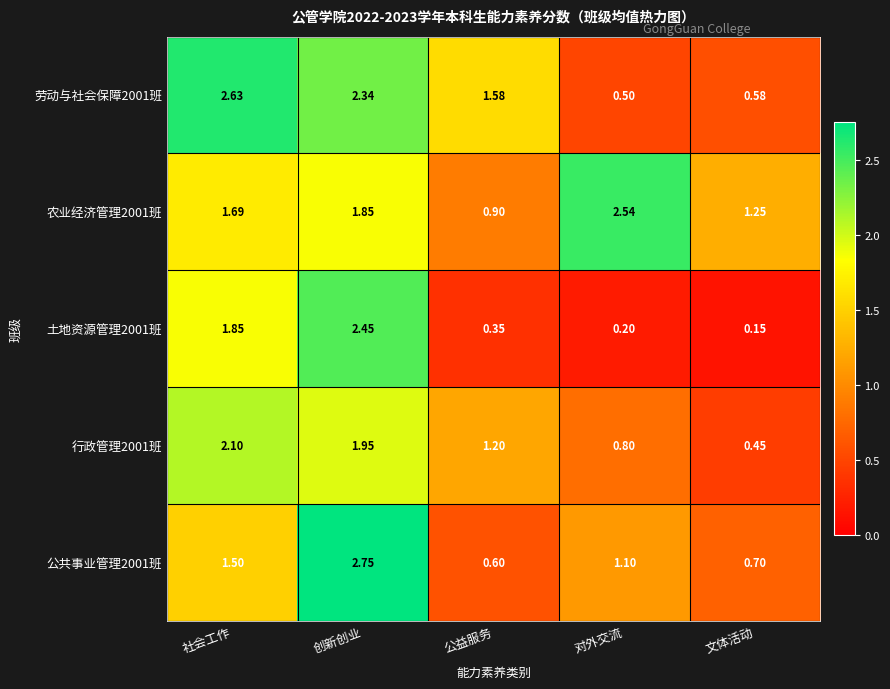

At how many categories does at least one series exceed 2?

3